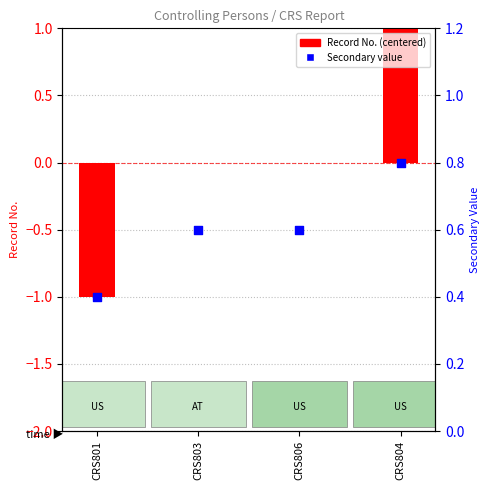

Which series reaches the minimum Y coordinate?

Record No. (centered)